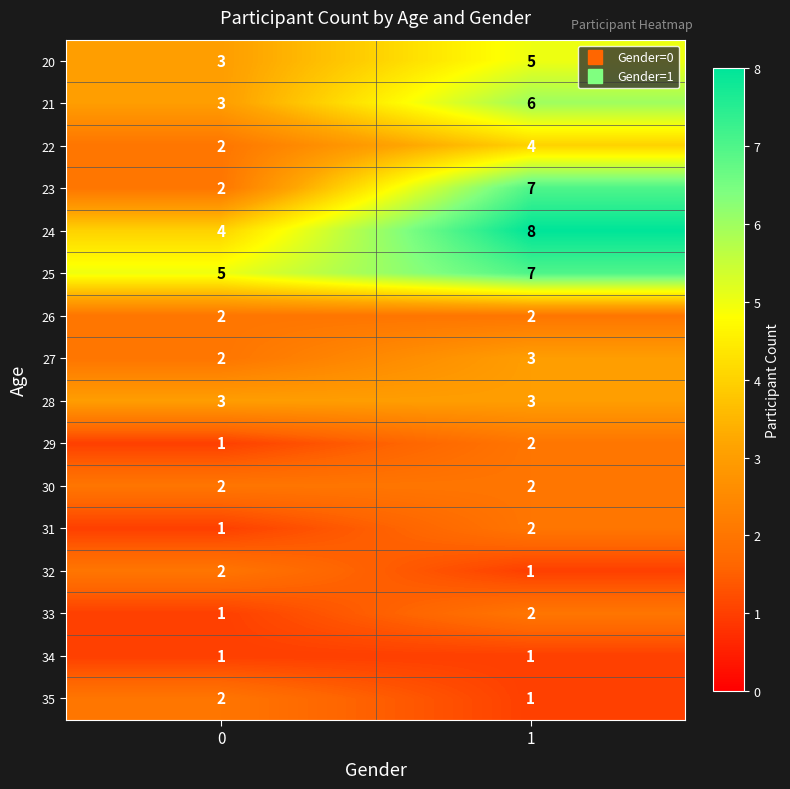

The 33 series shows 1 at 1. True or false?

False